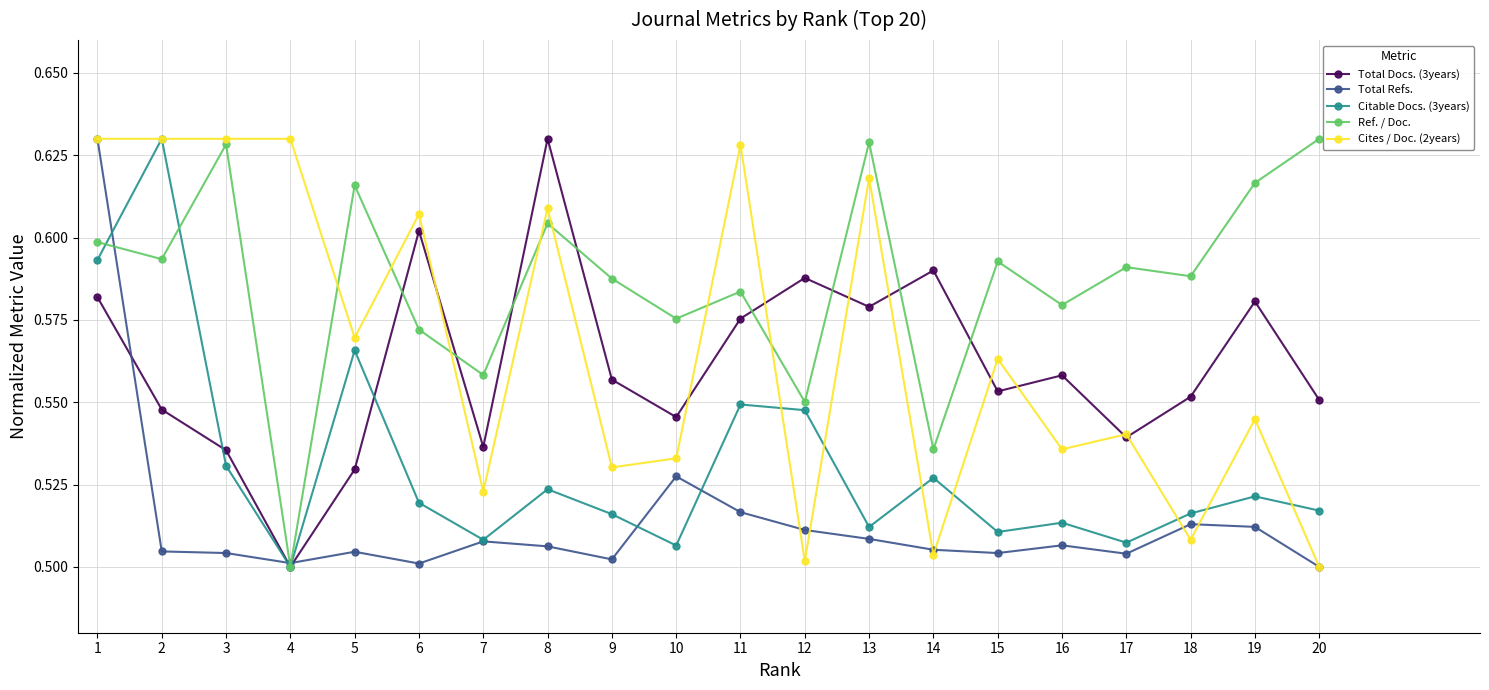

Between 3 and 17, which series saw the biggest shift?

Cites / Doc. (2years)